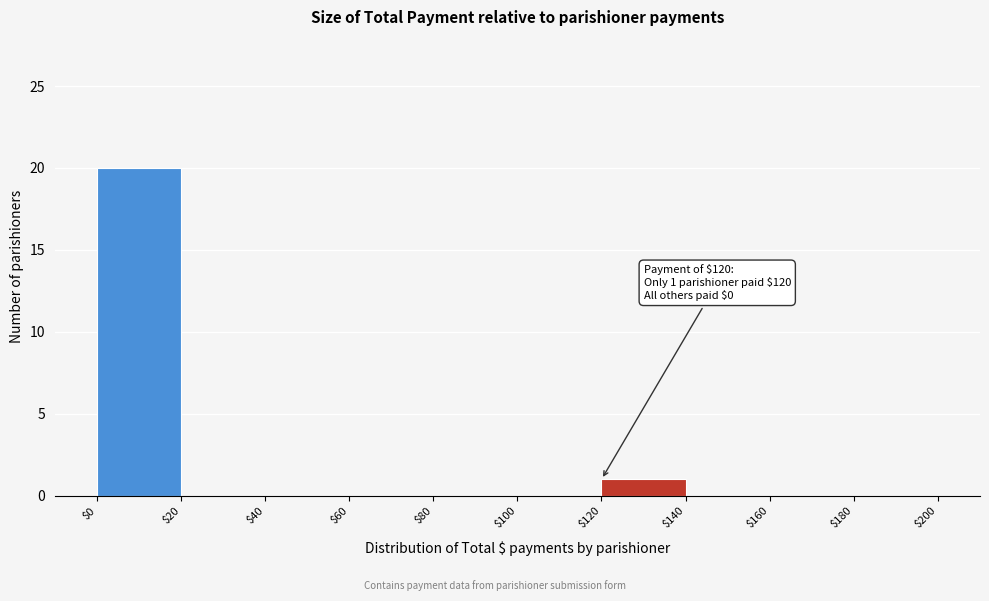

Over which range of the x-axis is the bar tallest?

$0 to $20